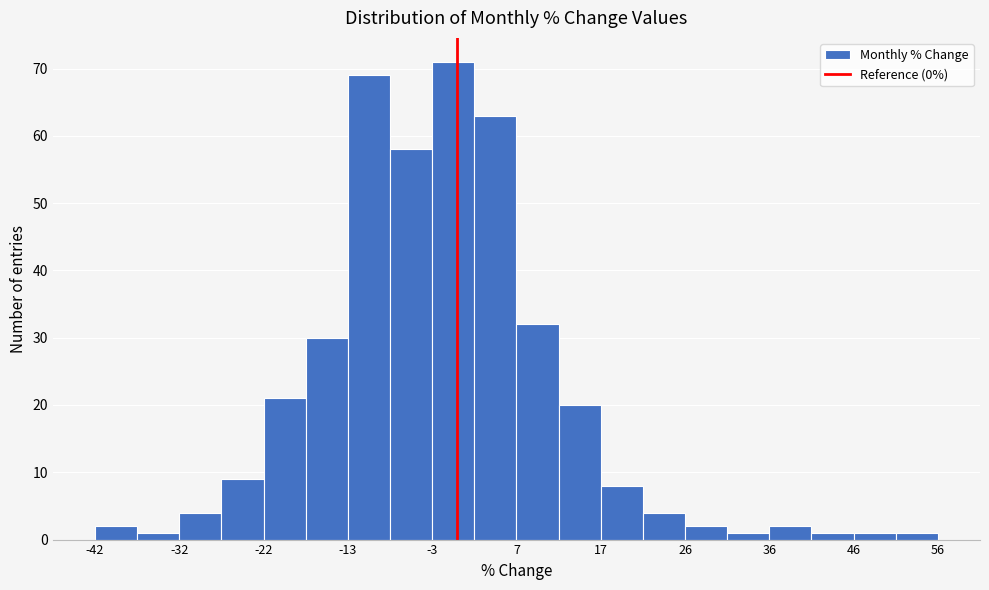

What is the height of the bar covering -42 to -37 on the x-axis? Neither the bar edges nor the heights are printed on the chart, so give them approximately, as read against the axes.

2